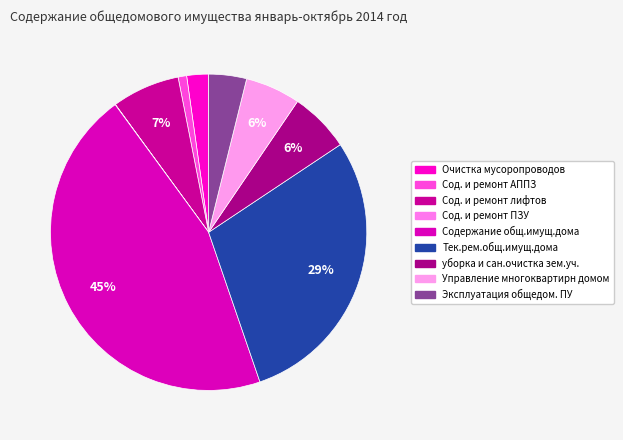

Which has a higher value, Управление многоквартирн домом or Тек.рем.общ.имущ.дома?

Тек.рем.общ.имущ.дома